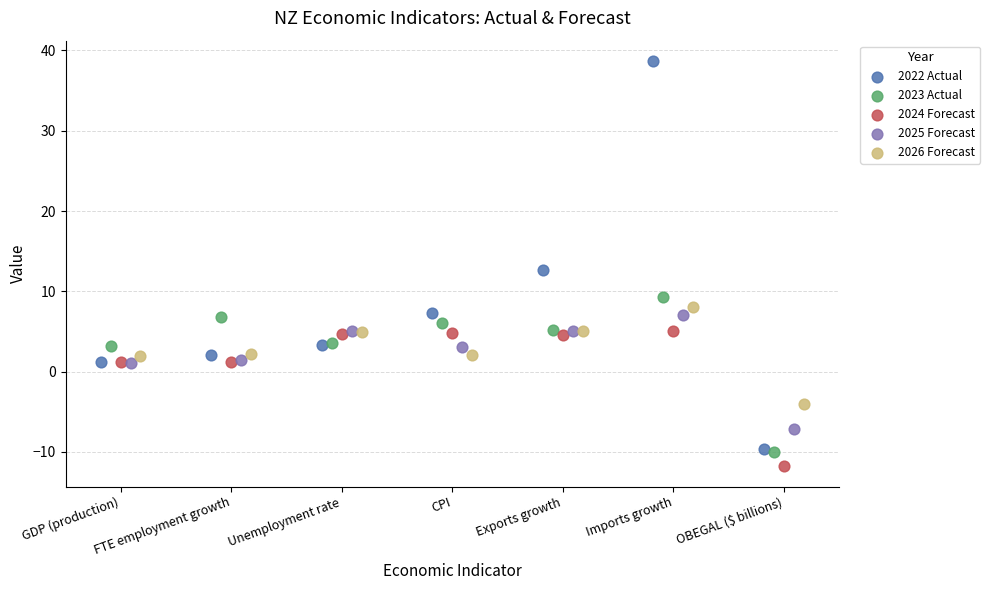

Which series reaches the minimum Y coordinate?

2024 Forecast